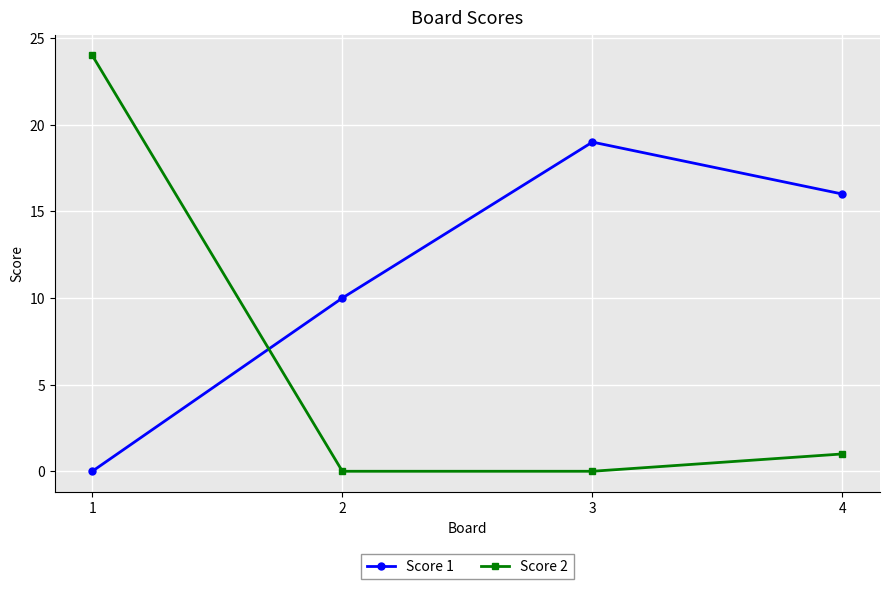

At which category is the sum across all series the highest?

1